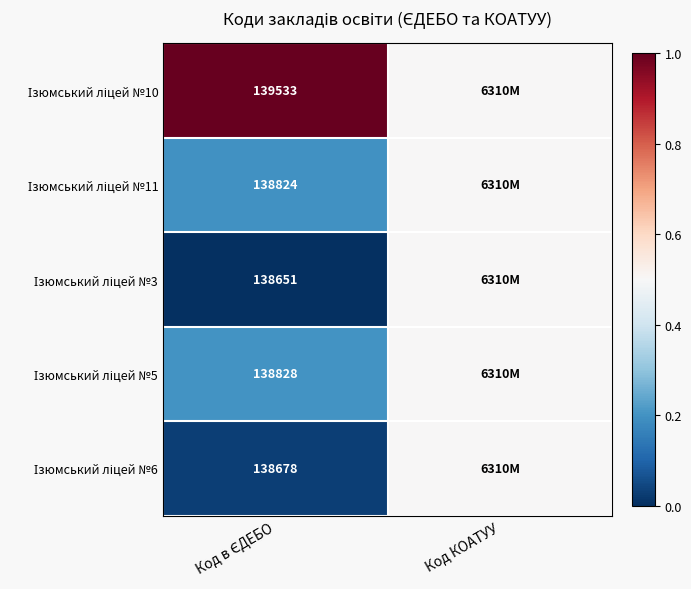

At how many categories does at least one series exceed 0?

2